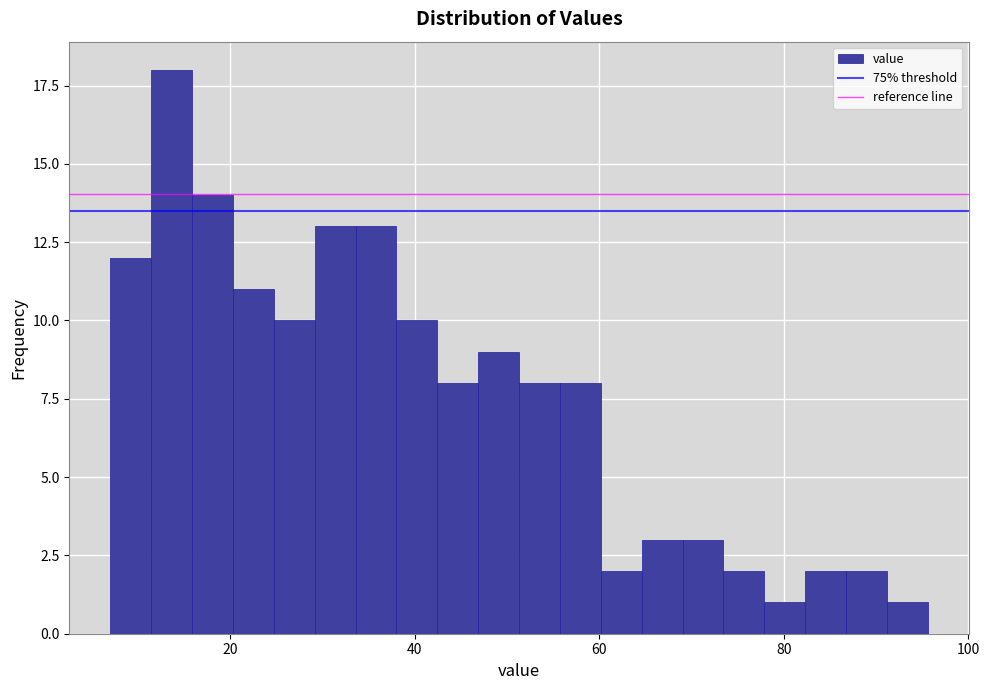

Read against the x-axis, roughly where is the centre of the tallest bar?

14